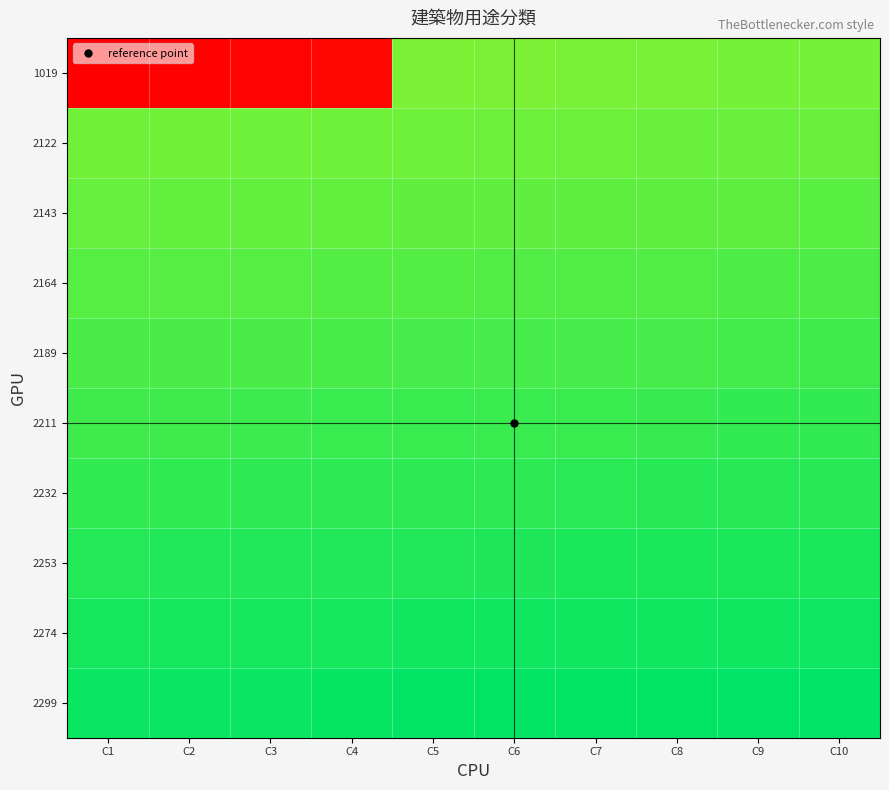

What is the total value across all series at C9?

9.2